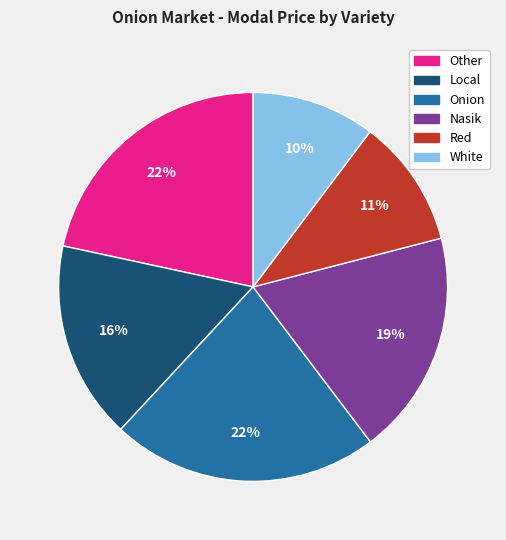

Does any single category account for the majority?

No